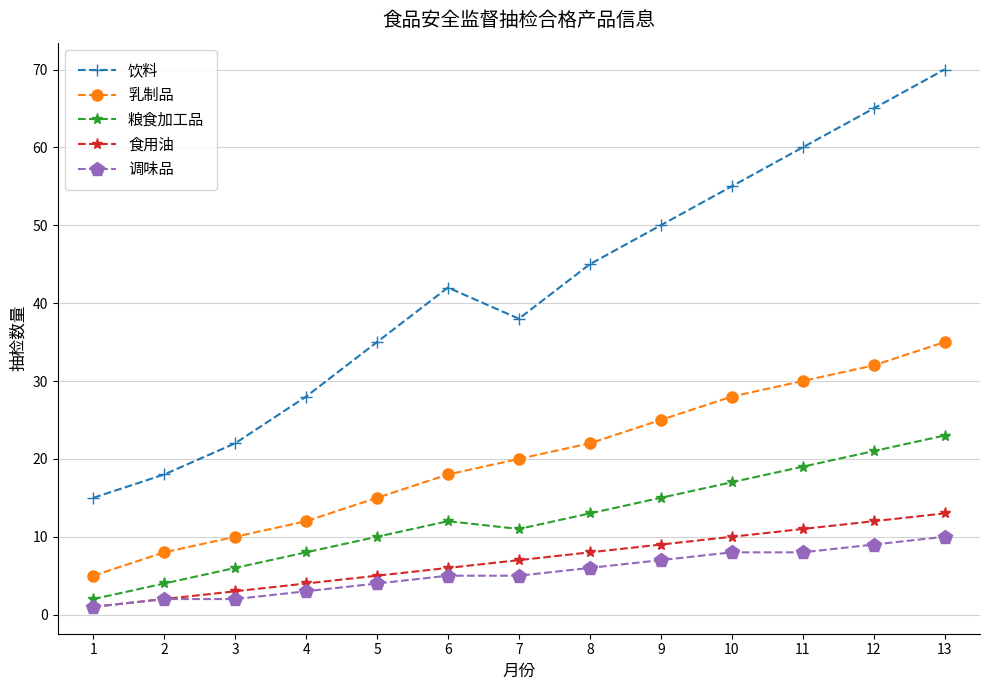

In 饮料, how many points are lower than both neighbors (excluding endpoints)?

1